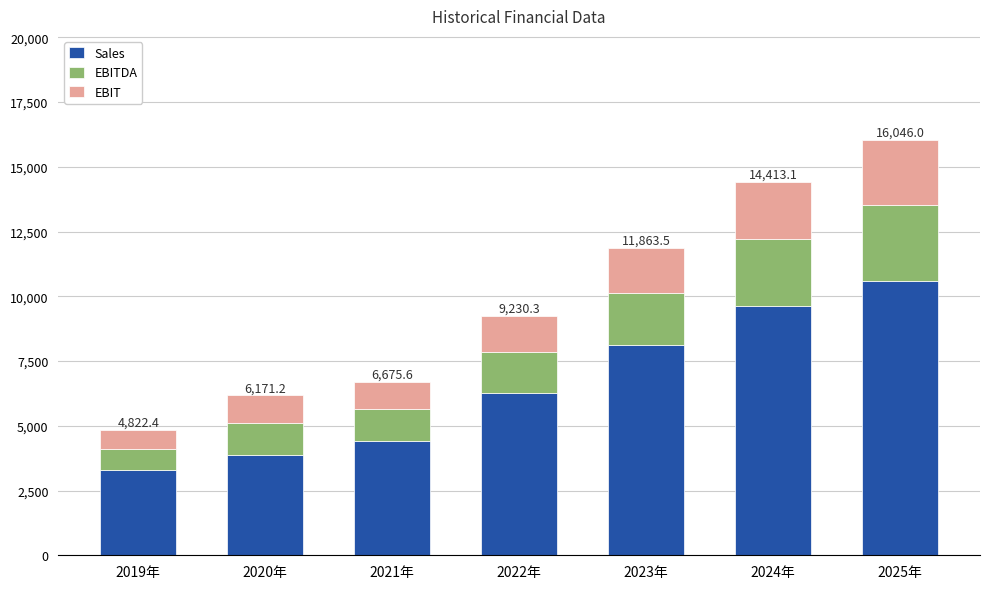

At which label does Sales reach its peak?

2025年